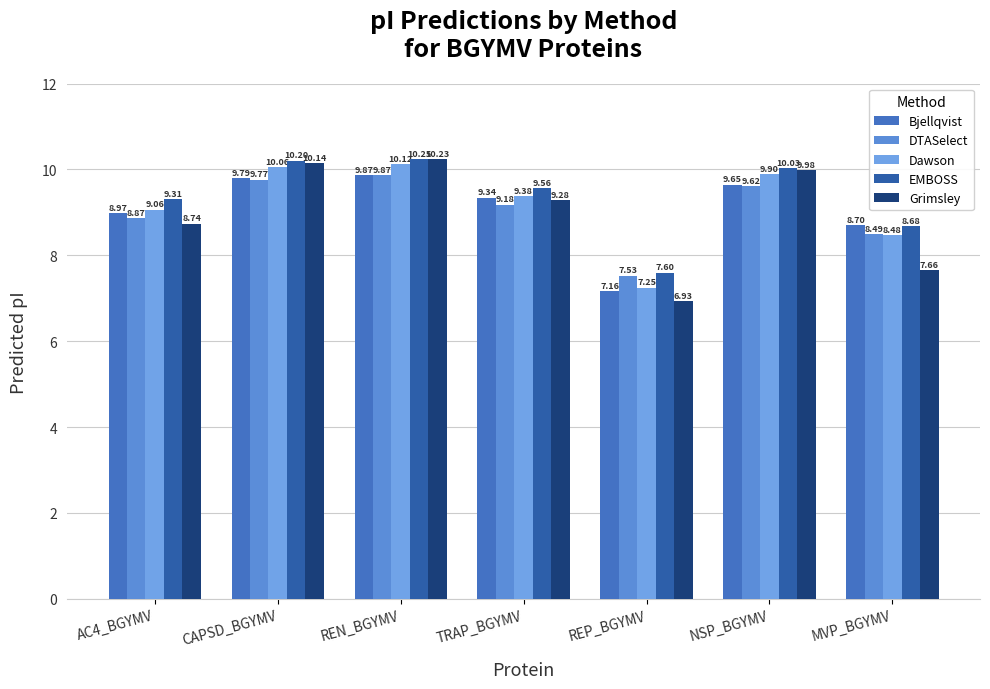

How many groups of bars are there?

7